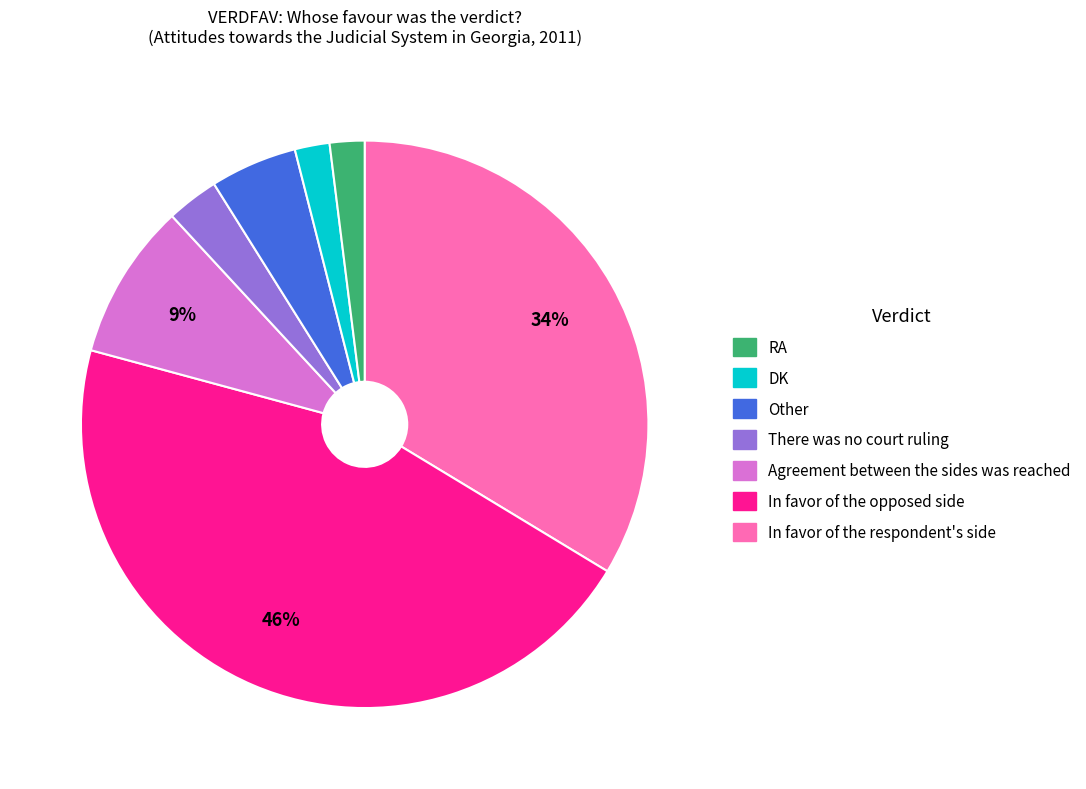

Is there any slice that represents more than half of the pie?

No